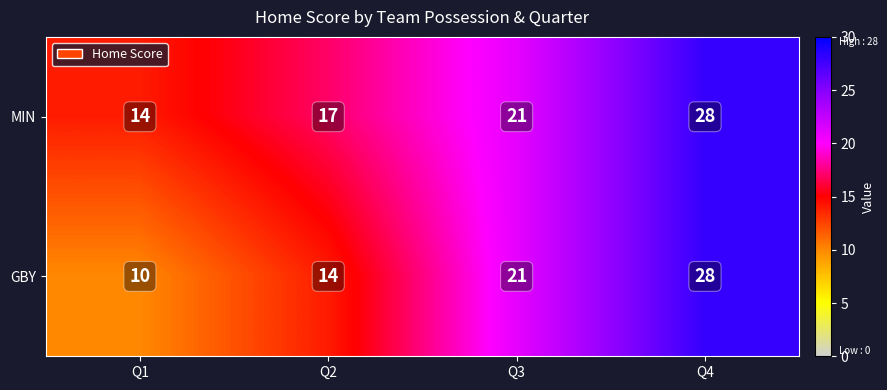

At which category is the sum across all series the highest?

Q4